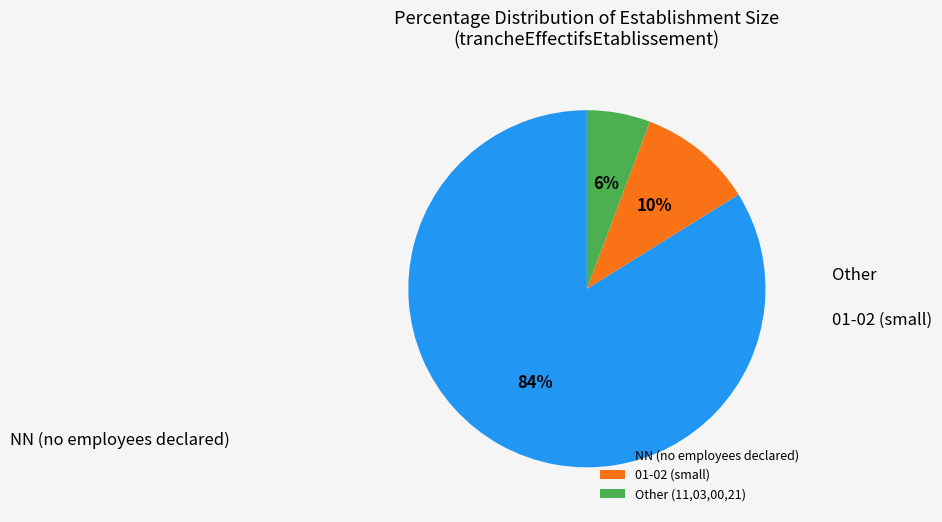

To the nearest percent, what is the average slice percentage?

33%